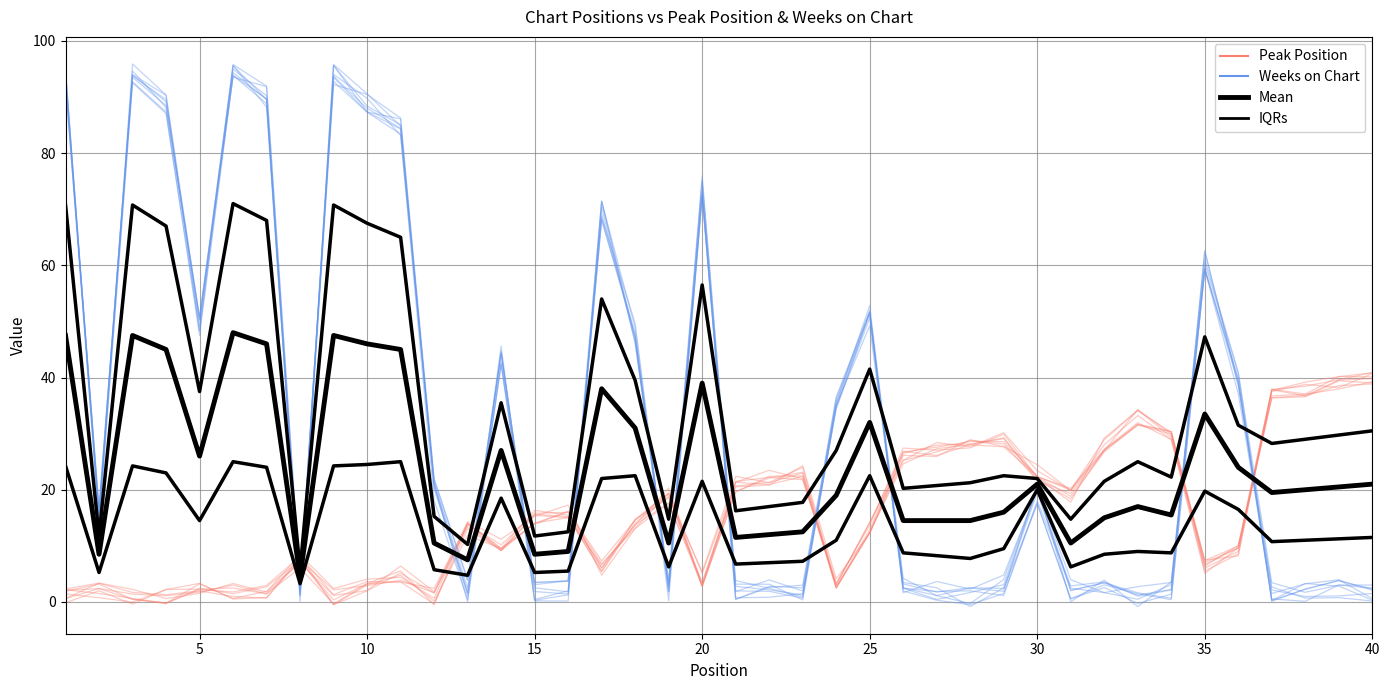

Which series has the largest total across all categories?

IQRs